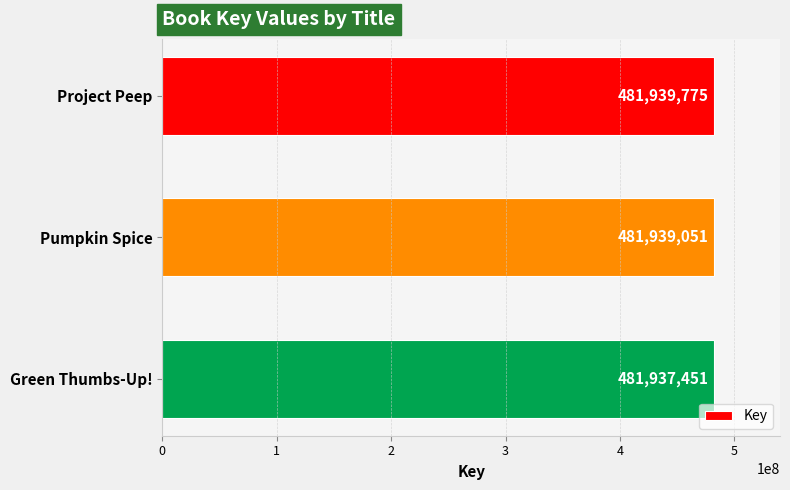

What is the difference between the maximum and minimum values?

2324